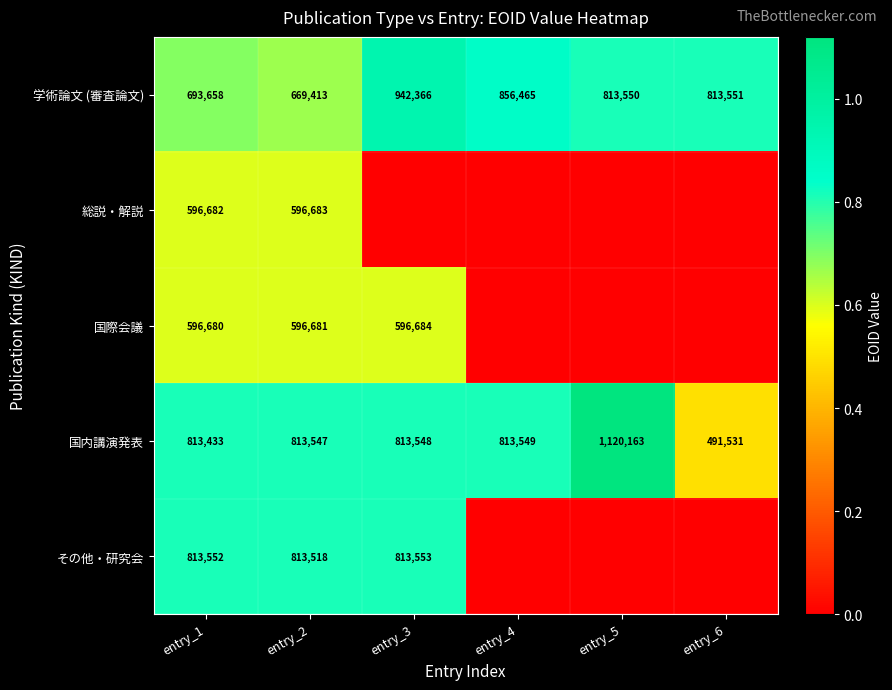

At entry_1, list the series in order from largest to smallest.

その他・研究会, 国内講演発表, 学術論文 (審査論文), 総説・解説, 国際会議